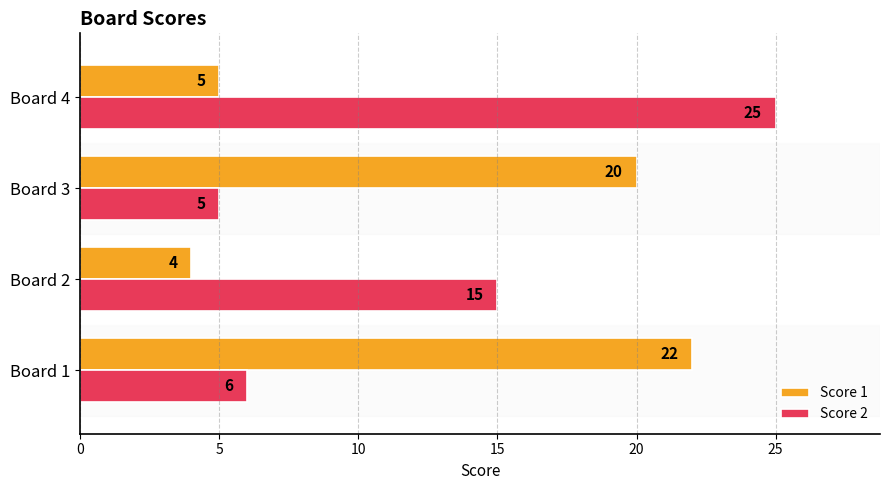

At which label is Score 2 closest to 15?

Board 2